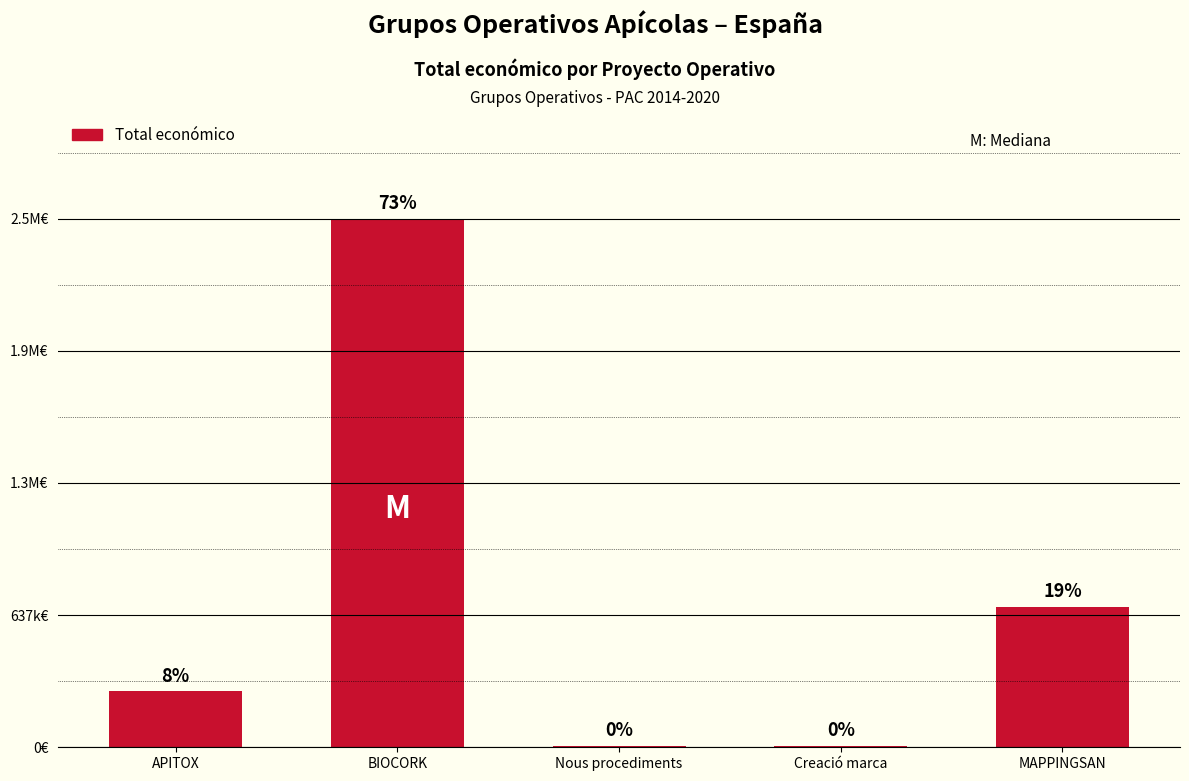

What position from the left is BIOCORK?

2